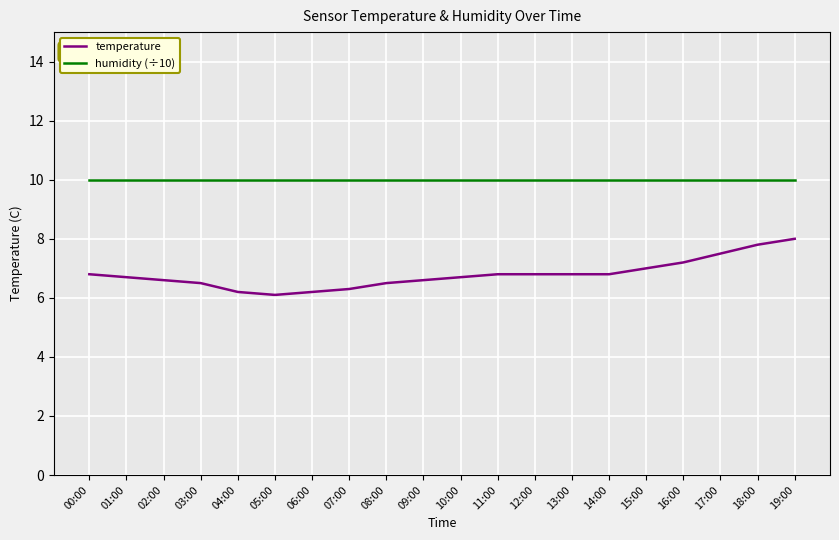

Is it true that humidity (÷10) equals 13.4 at 10:00?

False